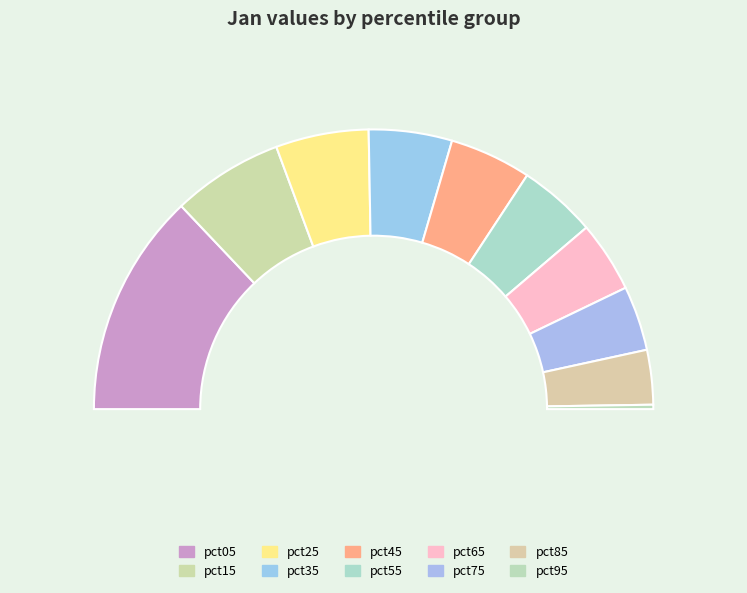

Rank the categories by value from highest to lowest.

pct05, pct15, pct25, pct35, pct45, pct55, pct65, pct75, pct85, pct95